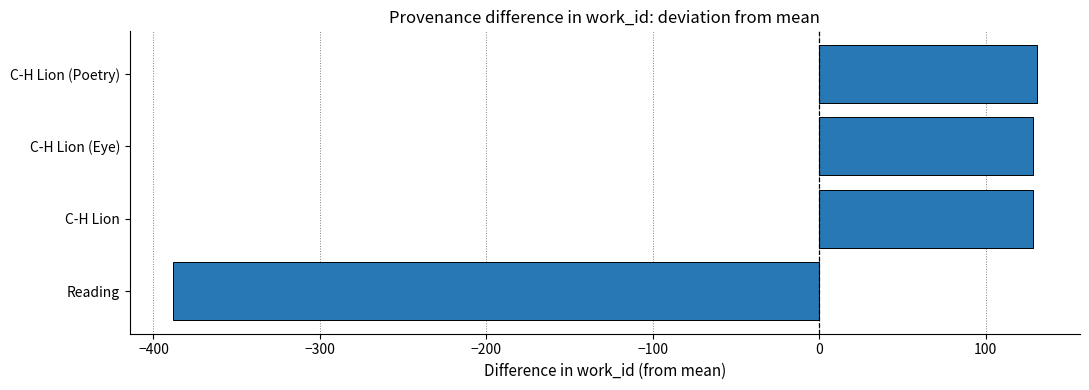

What is the sum of the values at Reading and C-H Lion (Eye)?

-259.5